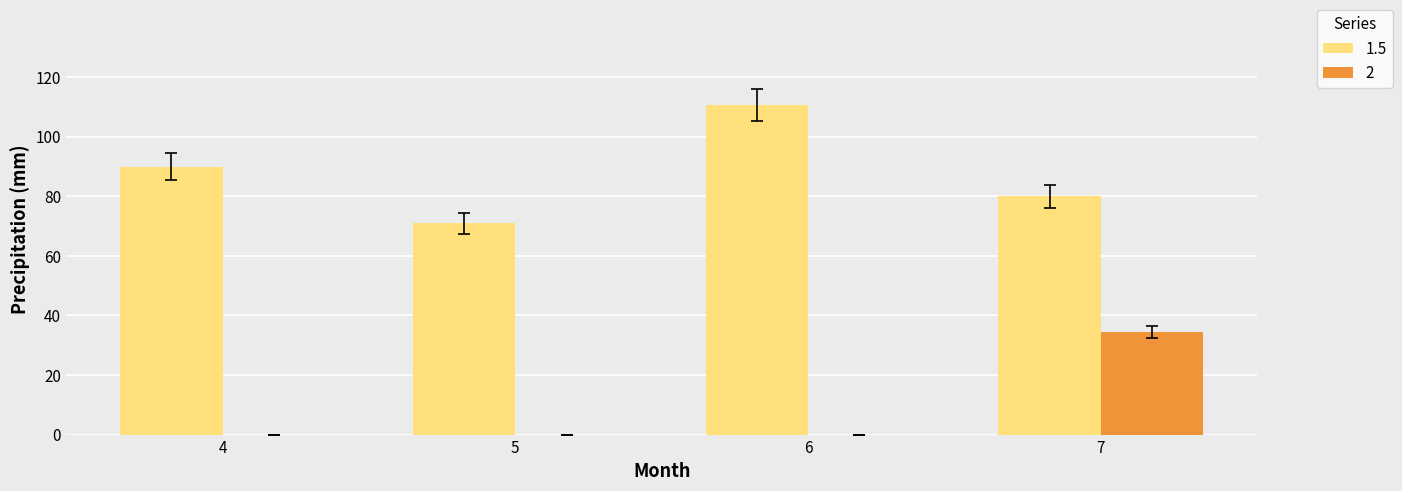

What is the sum of the 1.5 values at 5 and 7?

150.8